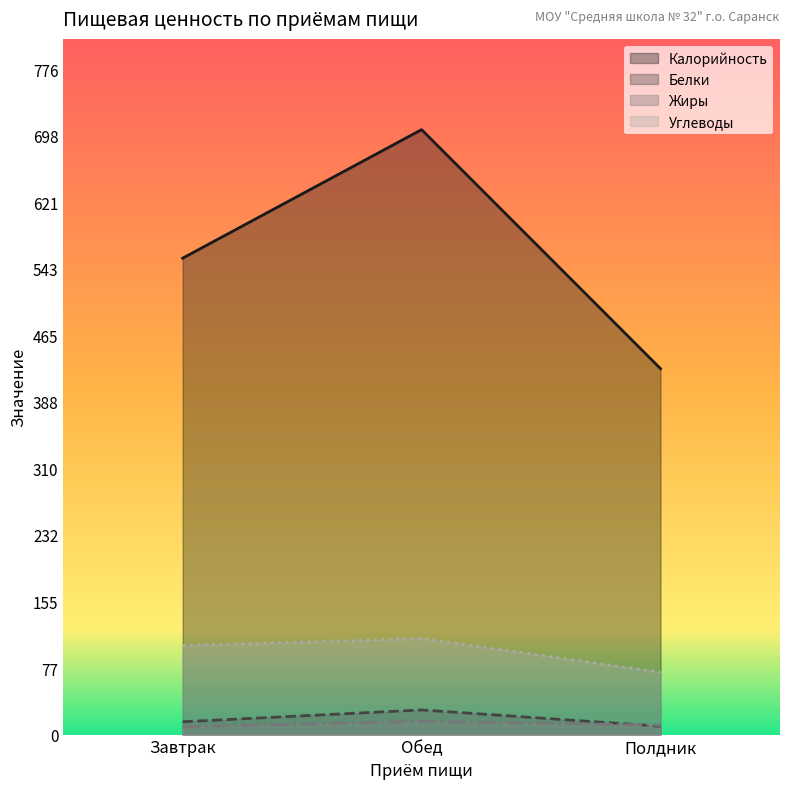

Between Обед and Полдник, which series saw the biggest shift?

Калорийность